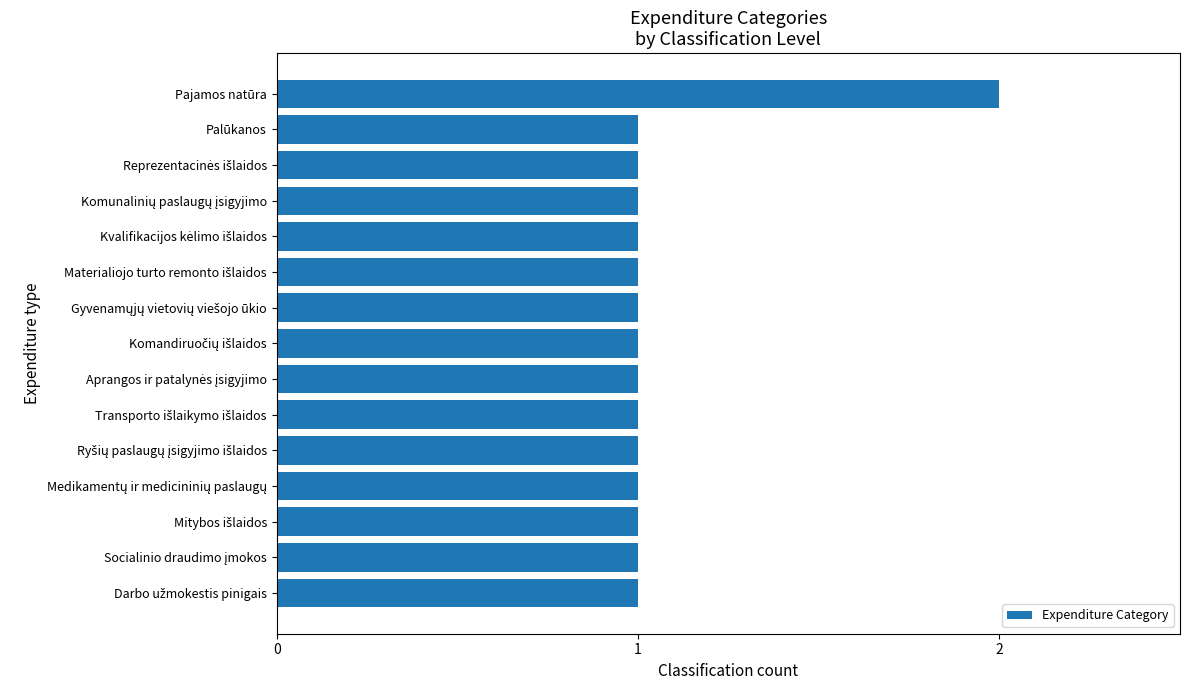

How many data points does each series have?

15